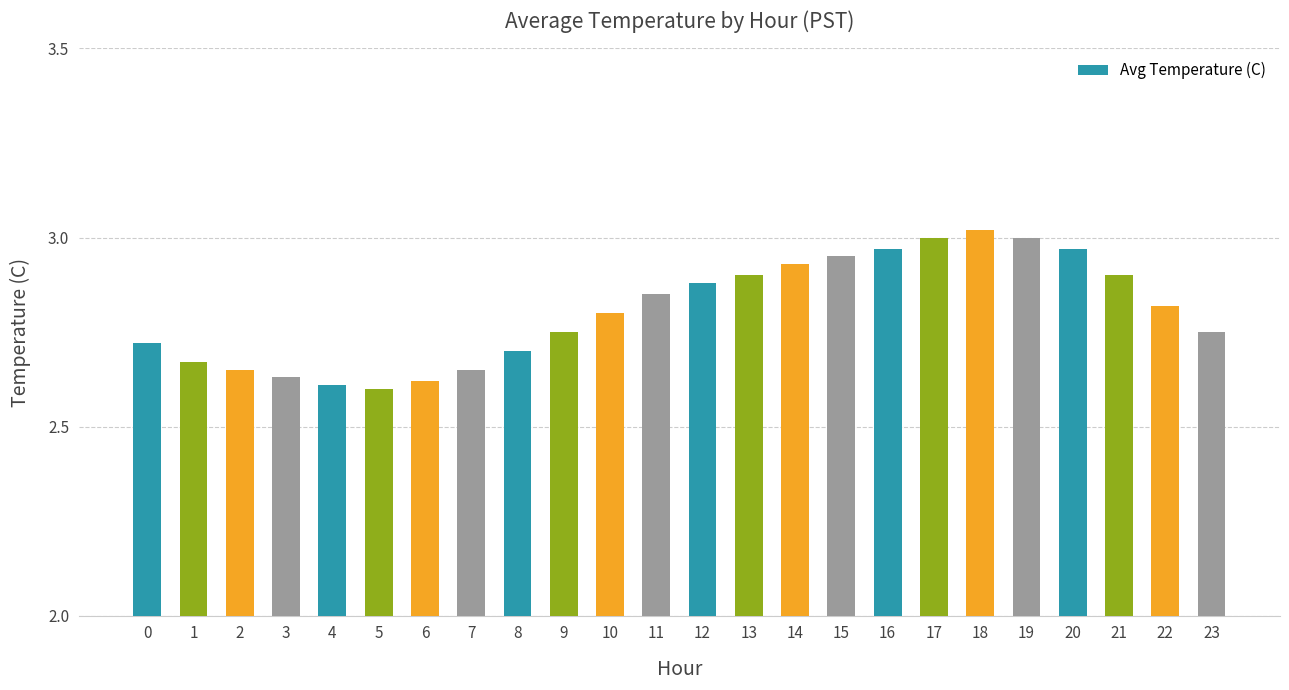

What is the sum of the values at 6 and 8?

5.3